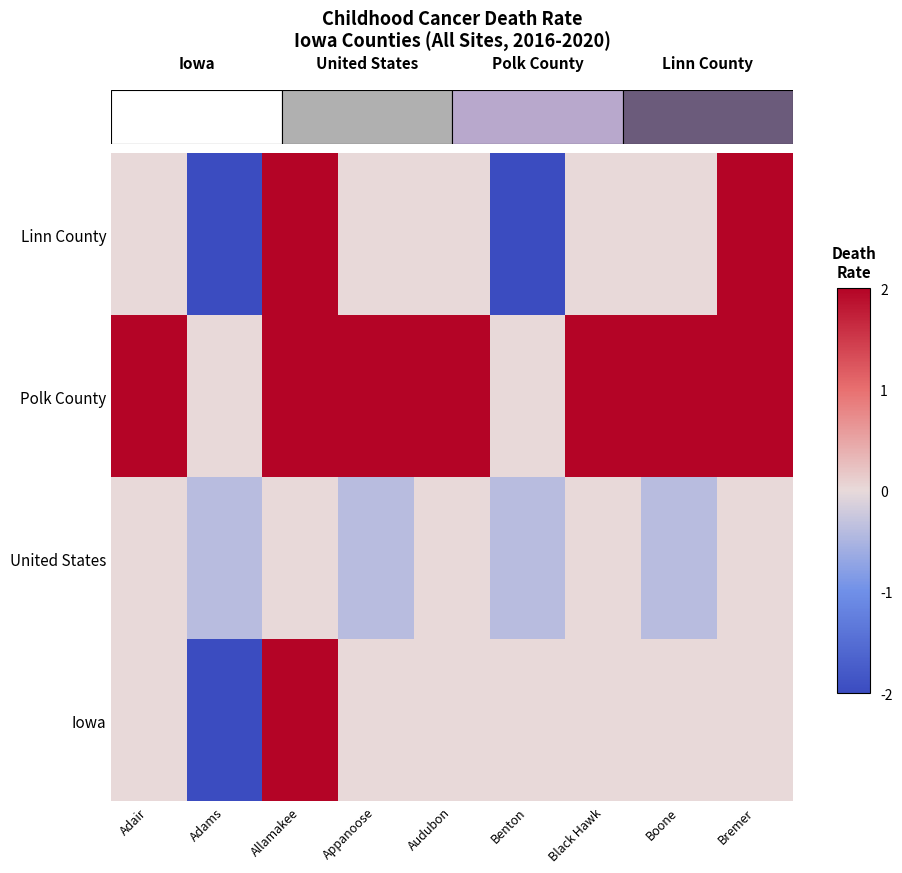

Reading left to right, extract all data points from this chart.

Iowa: Adair=0.0	Adams=-2.0	Allamakee=2.0	Appanoose=0.0	Audubon=0.0	Benton=0.0	Black Hawk=0.0	Boone=0.0	Bremer=0.0
United States: Adair=0.0	Adams=-0.4	Allamakee=0.0	Appanoose=-0.4	Audubon=0.0	Benton=-0.4	Black Hawk=0.0	Boone=-0.4	Bremer=0.0
Polk County: Adair=2.0	Adams=0.0	Allamakee=4.0	Appanoose=2.0	Audubon=2.0	Benton=0.0	Black Hawk=2.0	Boone=2.0	Bremer=4.0
Linn County: Adair=0.0	Adams=-2.0	Allamakee=2.0	Appanoose=0.0	Audubon=0.0	Benton=-2.0	Black Hawk=0.0	Boone=0.0	Bremer=2.0